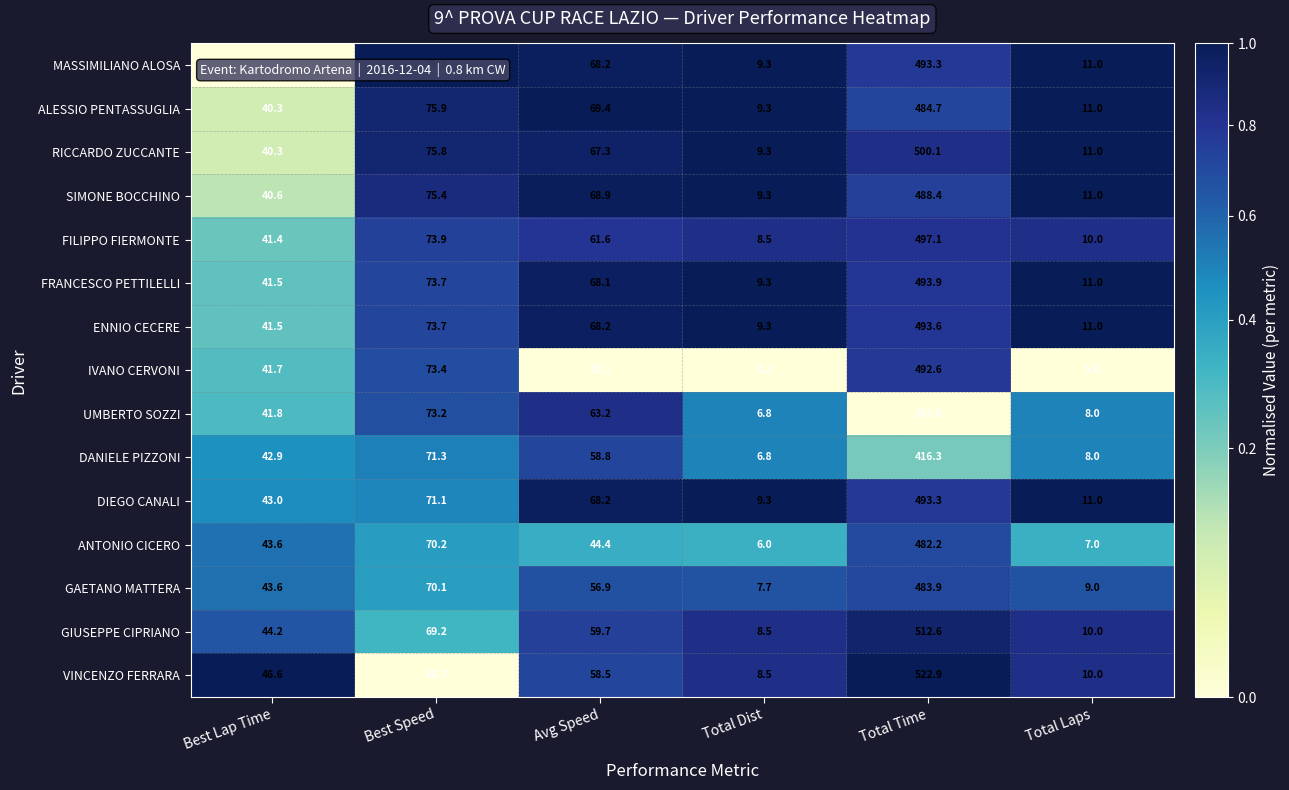

List the labels in order of UMBERTO SOZZI value, smallest first.

Total Dist, Total Laps, Best Lap Time, Avg Speed, Best Speed, Total Time